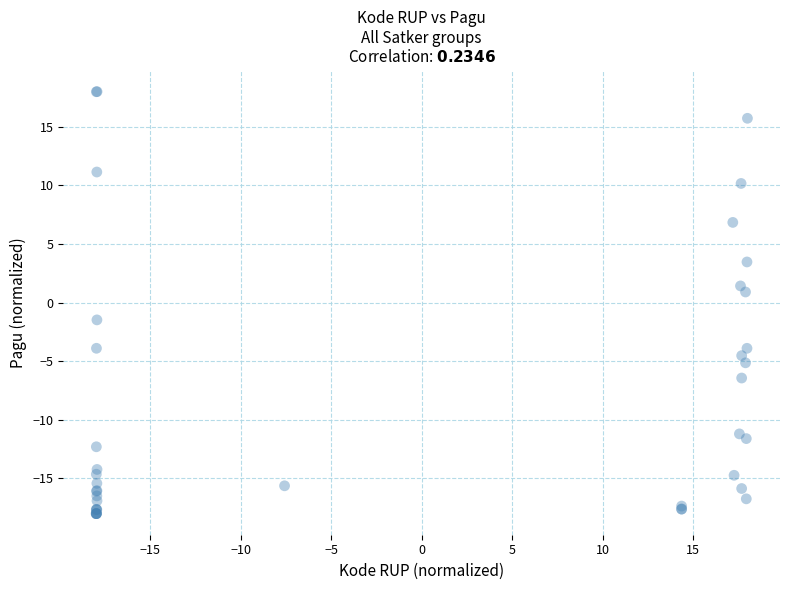

What Y value in the scatter plot is closest to 0?

0.9